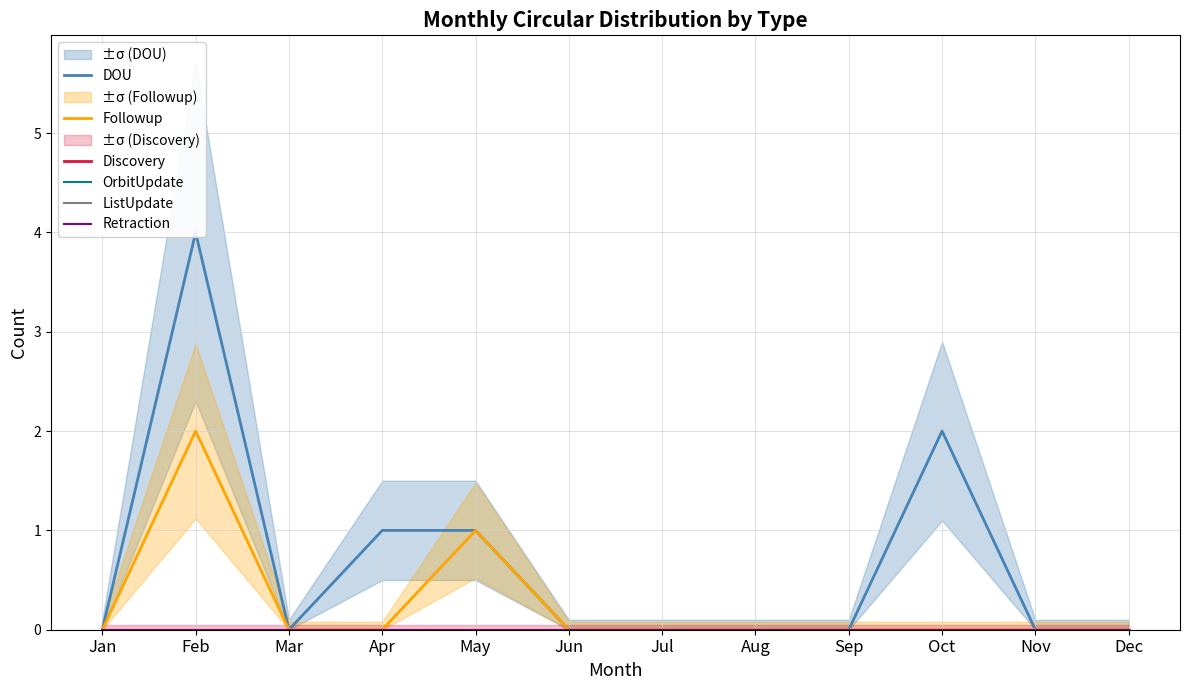

True or false: Retraction has a value of 0 at Aug.

True